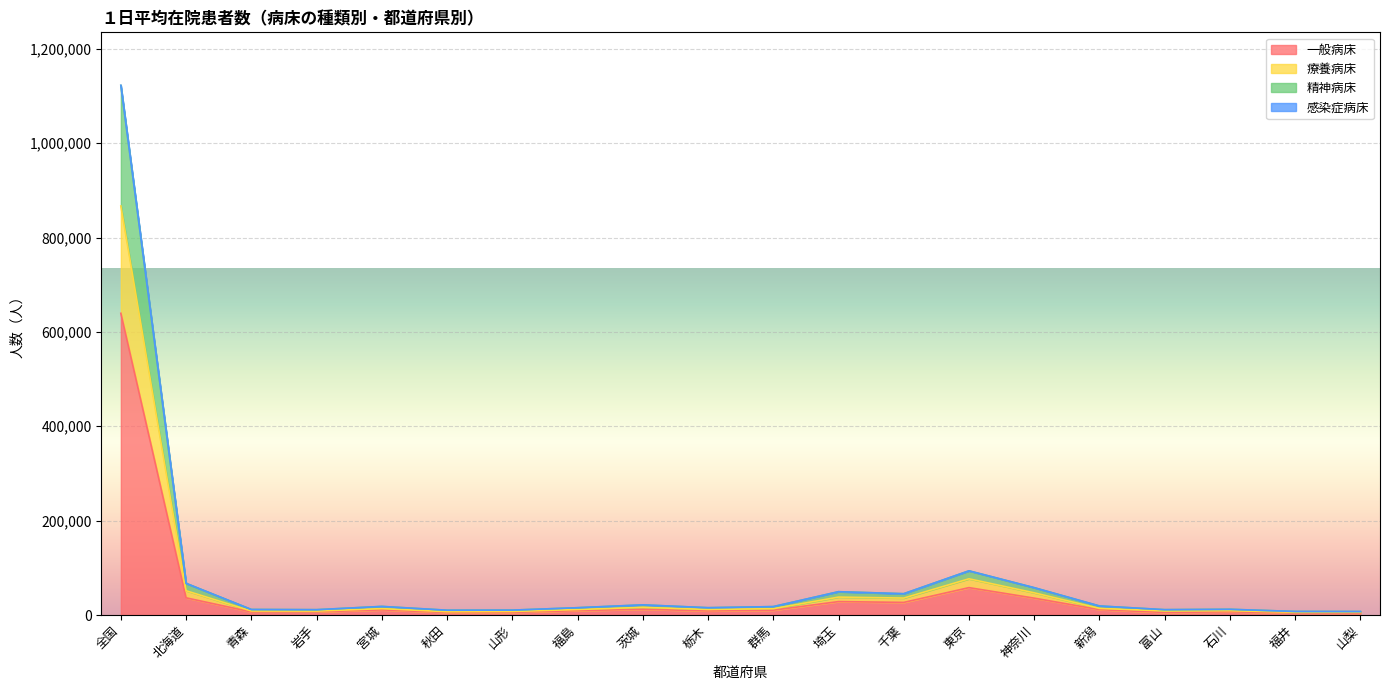

True or false: 感染症病床 and 療養病床 cross at least once.

False